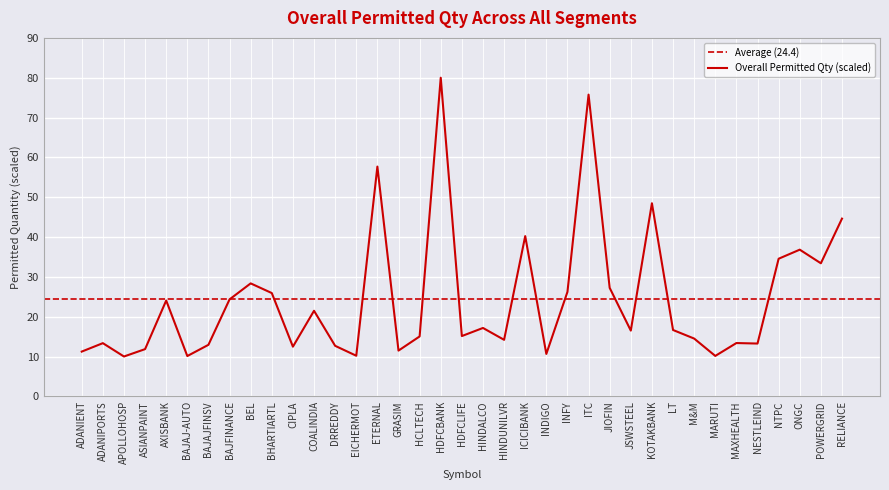

What is the maximum value shown in the chart?

80.0